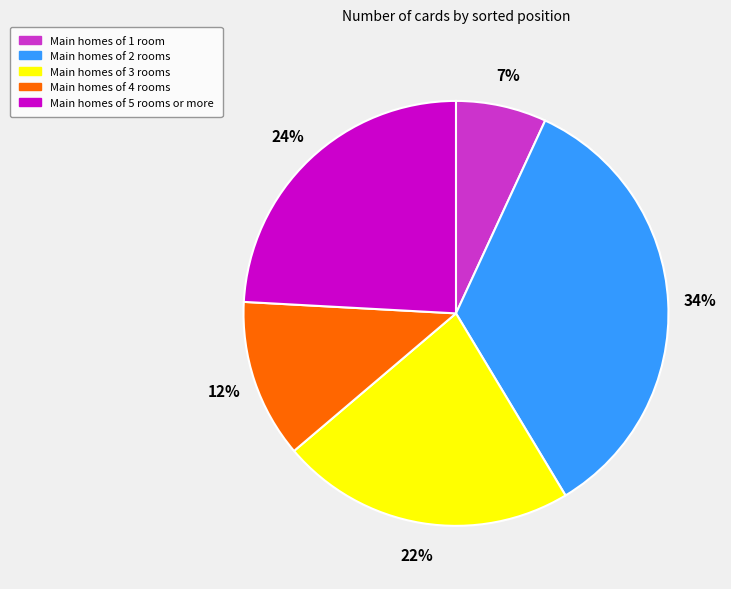

Is there any slice that represents more than half of the pie?

No